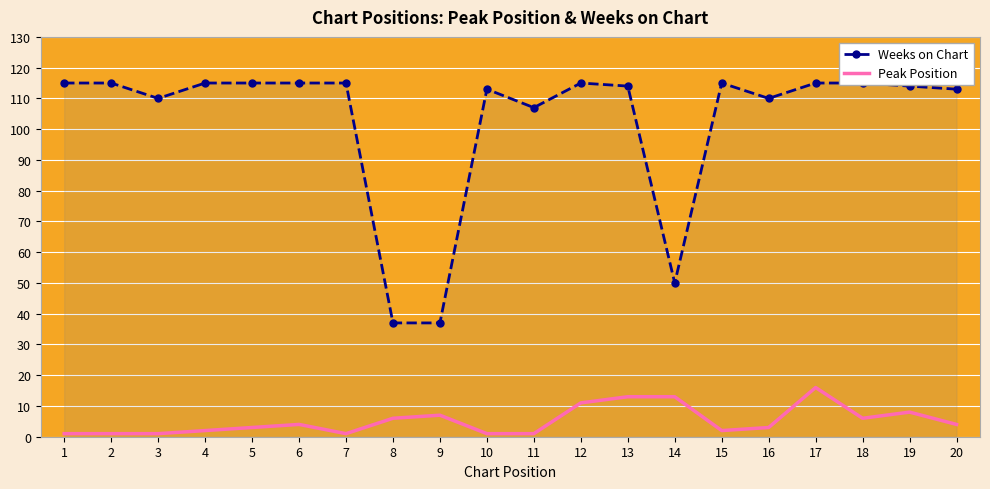

What is the difference between the highest and lowest values at 16?

107